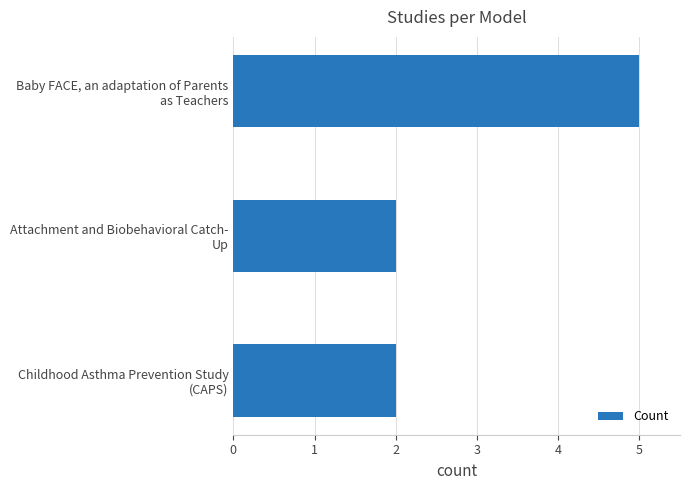

What is the sum of all values?

9